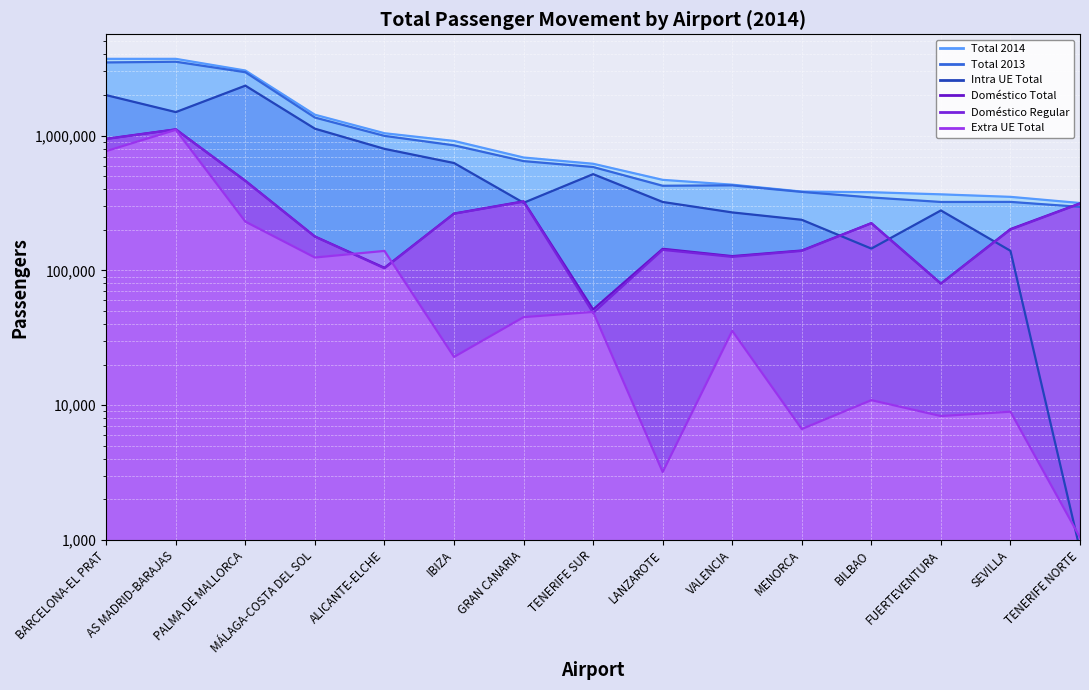

True or false: Total 2013 and Total 2014 intersect in this chart.

False